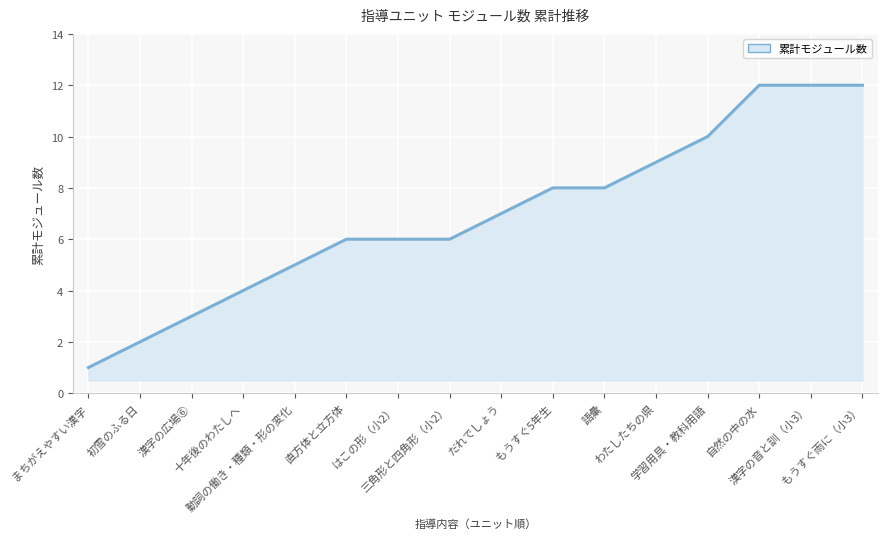

What position from the left is 十年後のわたしへ?

4